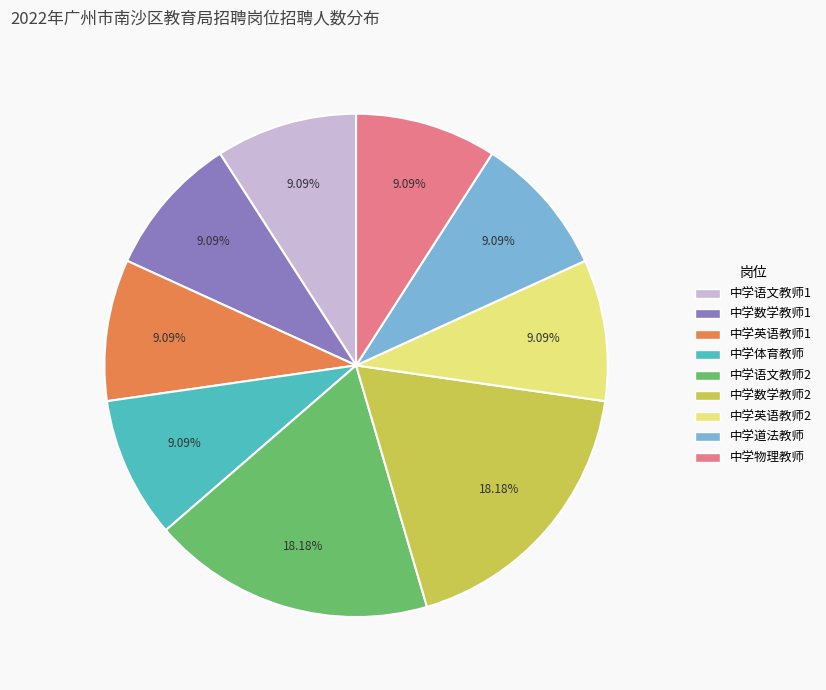

What percentage is NOT represented by 中学物理教师?

90.9%